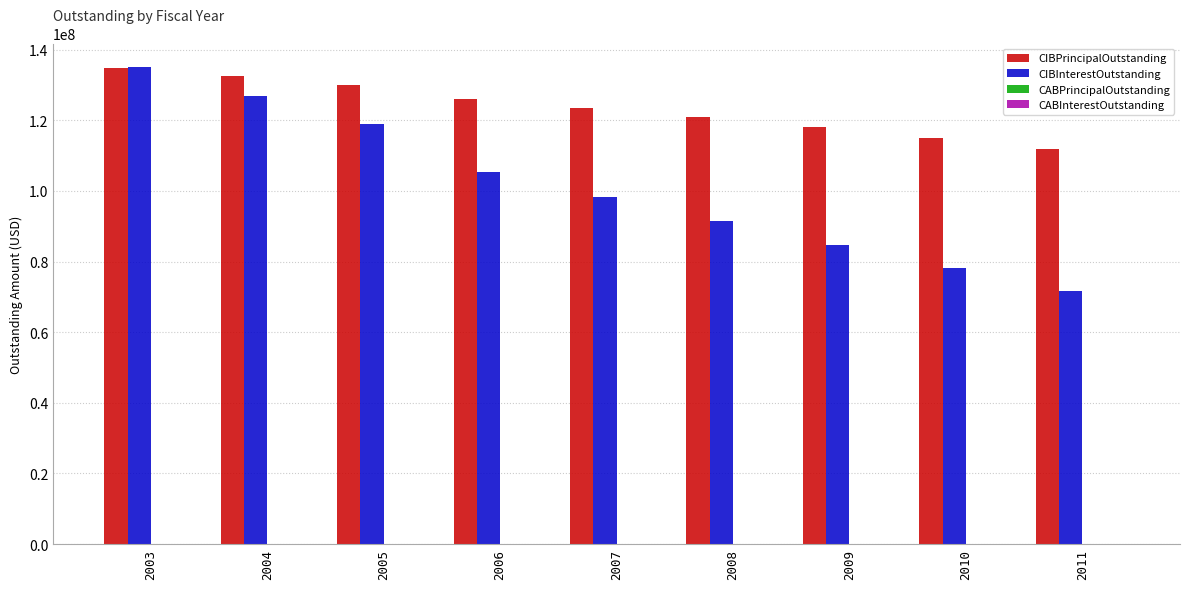

List the series in order of their overall mean, highest first.

CIBPrincipalOutstanding, CIBInterestOutstanding